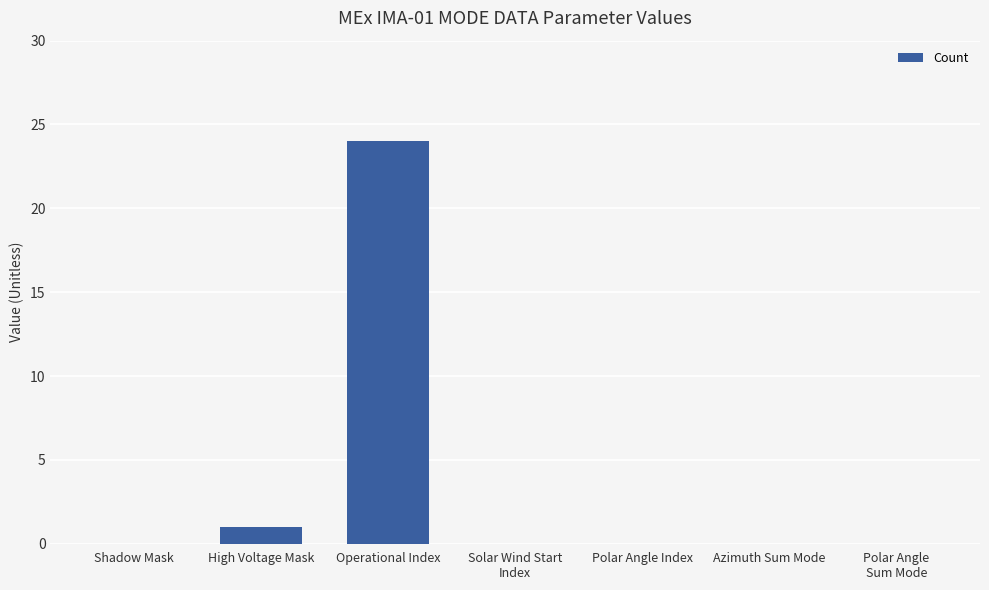

Between High Voltage Mask and Shadow Mask, which is larger?

High Voltage Mask